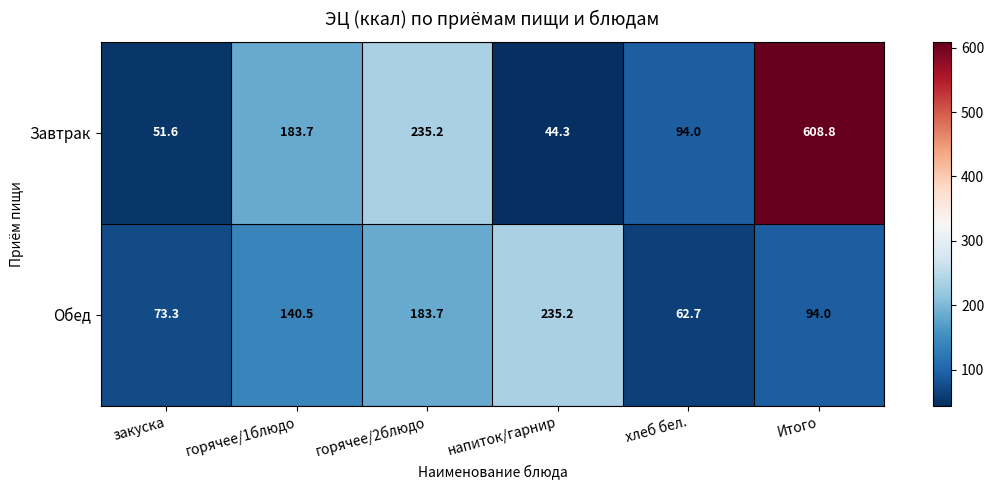

Which series has the widest spread of values?

Завтрак